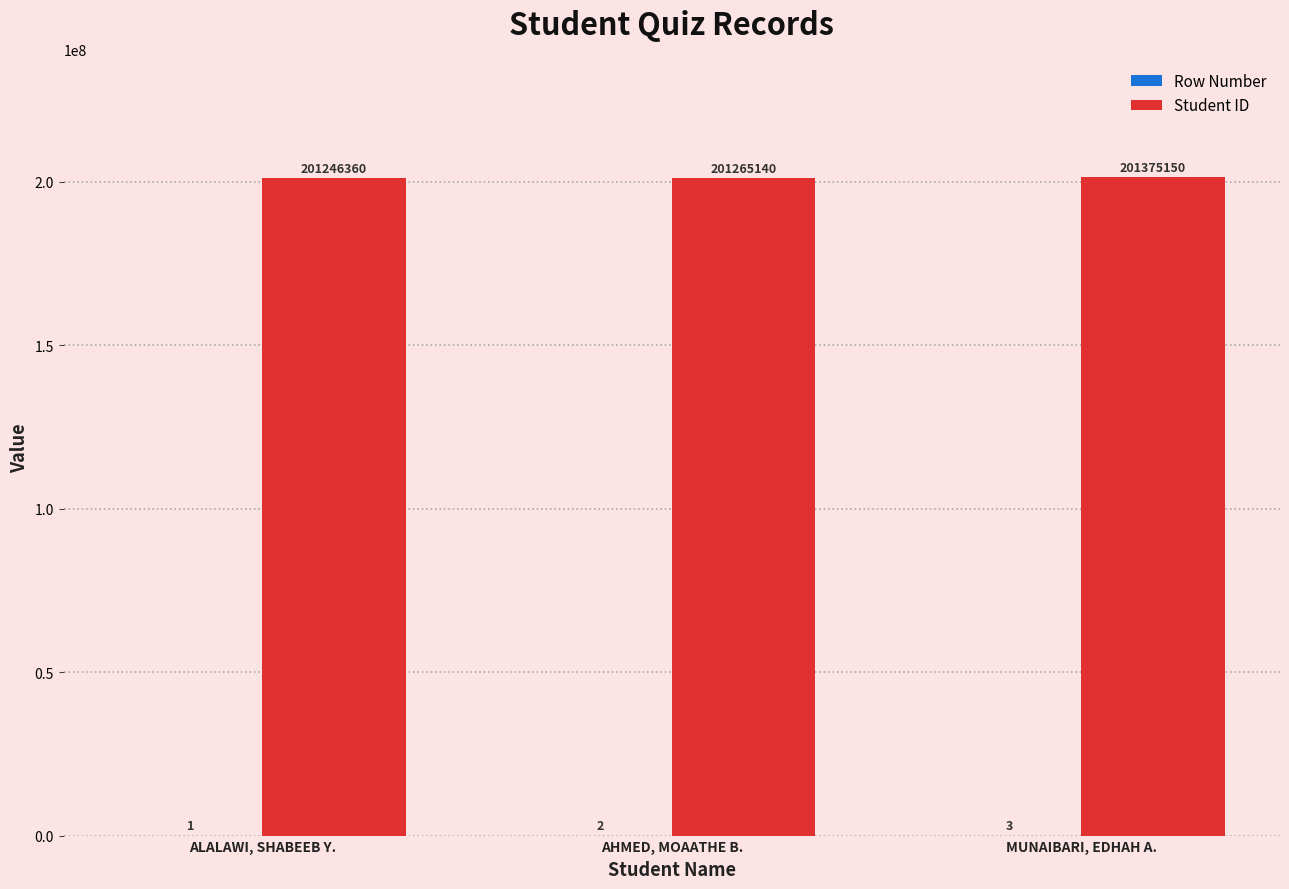

True or false: Student ID has a value of 276368768 at ALALAWI, SHABEEB Y..

False